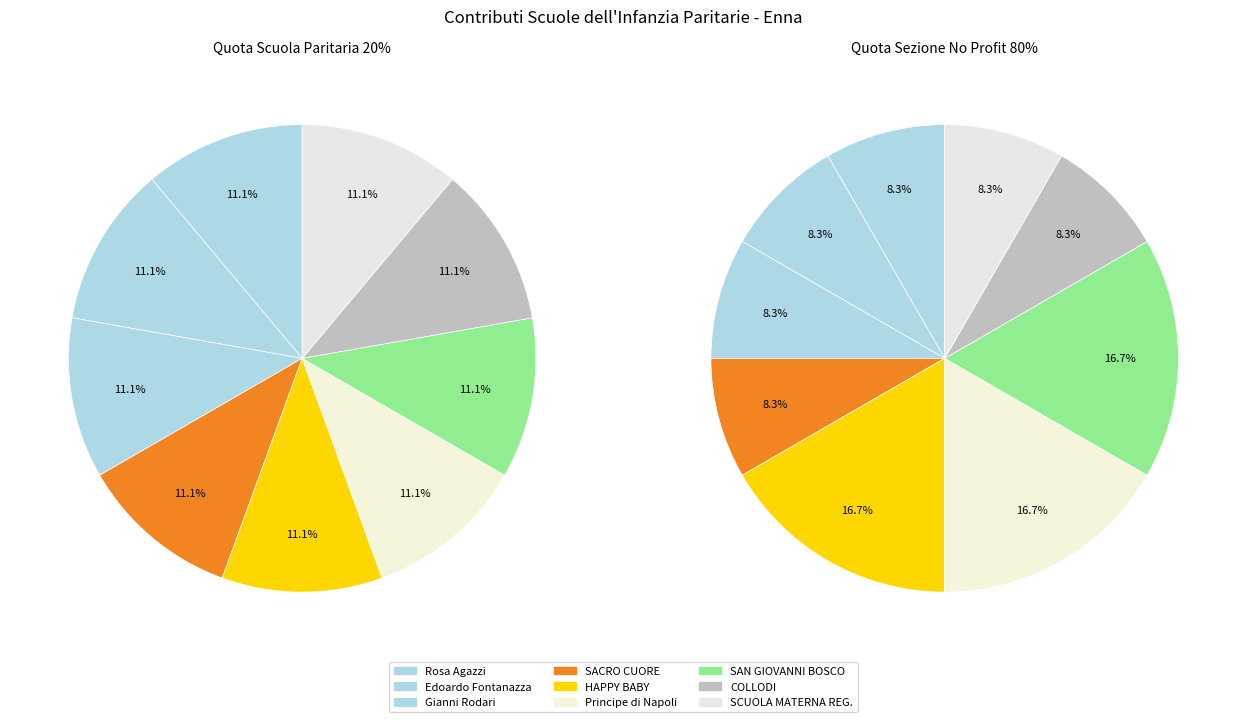

What is the smallest slice in the pie chart?

Rosa Agazzi